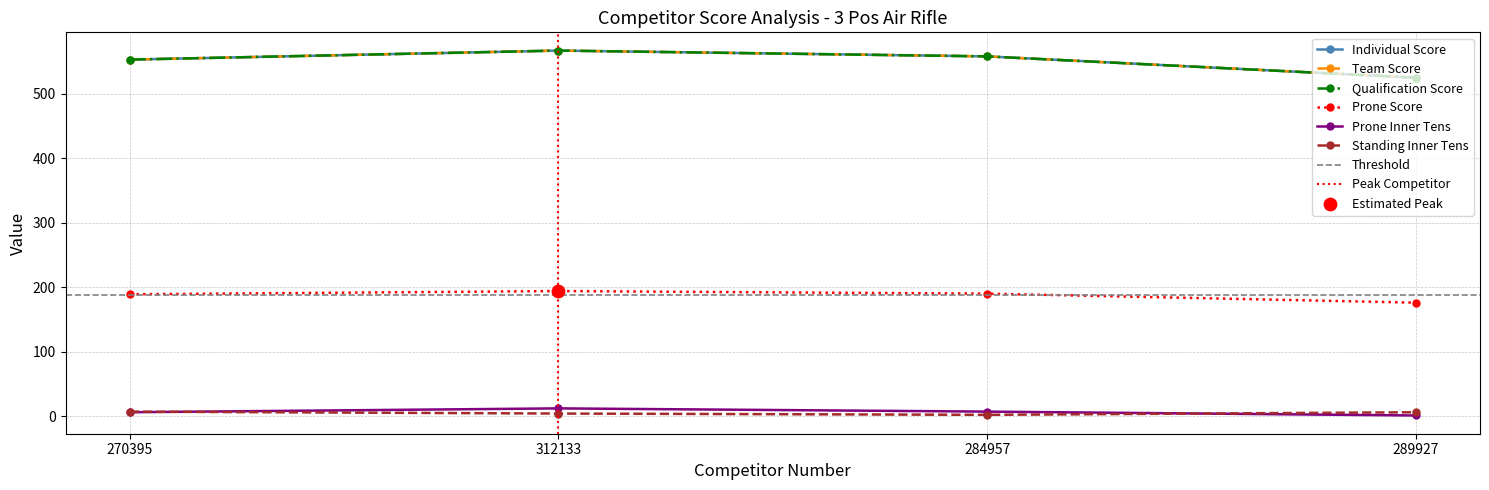

Which series has the widest spread of Y values?

Individual Score